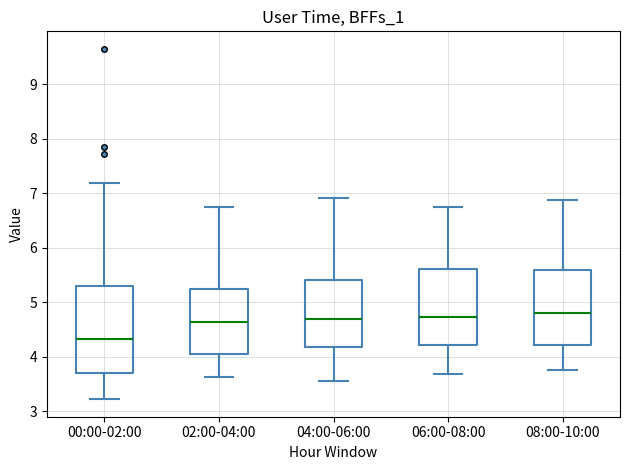

Where does the lower whisker of the box for 08:00-10:00 end on the y-axis? The values are not printed on the chart, so give them approximately, as read against the axis.

3.8